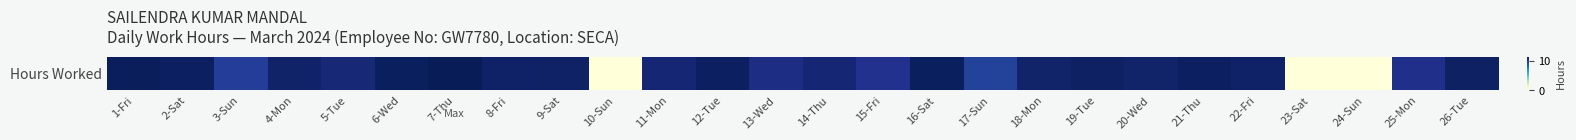

Rank the categories by value from highest to lowest.

7-Thu, 1-Fri, 16-Sat, 6-Wed, 2-Sat, 12-Tue, 21-Thu, 19-Tue, 26-Tue, 9-Sat, 22-Fri, 8-Fri, 4-Mon, 20-Wed, 18-Mon, 11-Mon, 14-Thu, 5-Tue, 13-Wed, 25-Mon, 15-Fri, 3-Sun, 17-Sun, 10-Sun, 23-Sat, 24-Sun